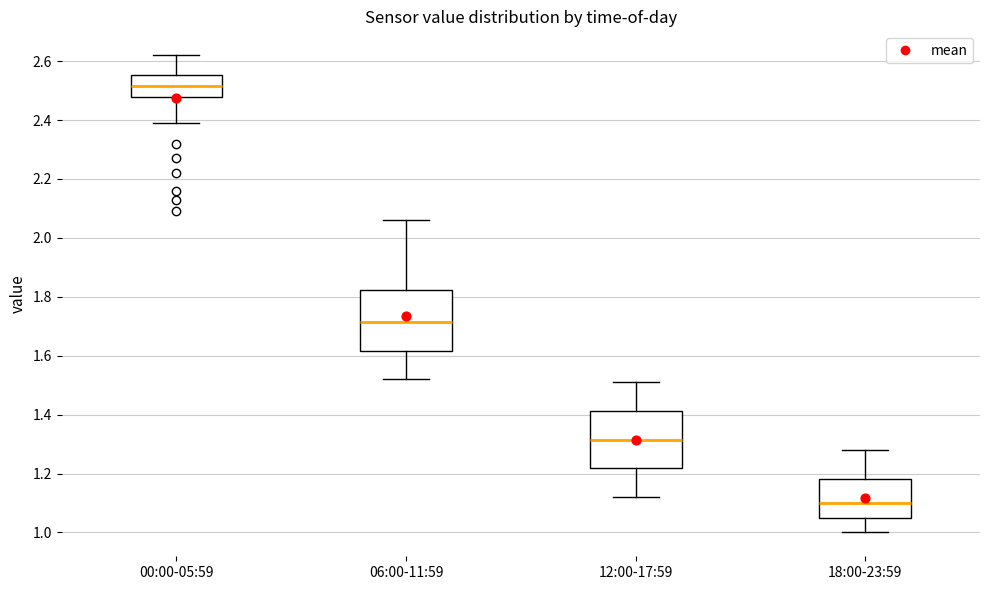

Where does the lower whisker of the box for 18:00-23:59 end on the y-axis? The values are not printed on the chart, so give them approximately, as read against the axis.

1.00